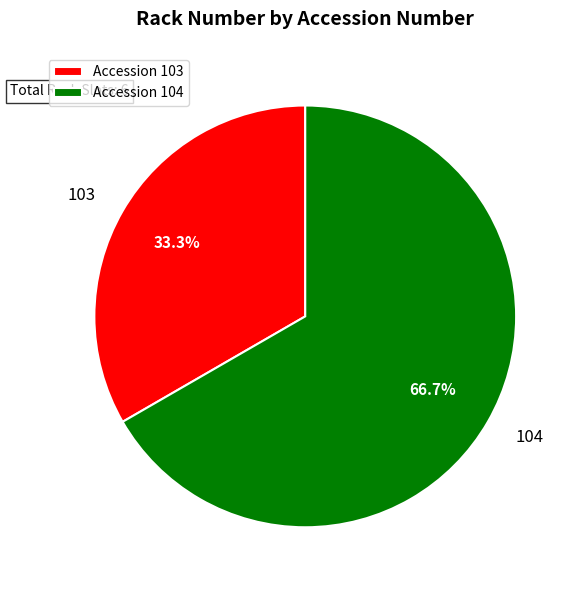

Is 103 the majority of the pie?

No